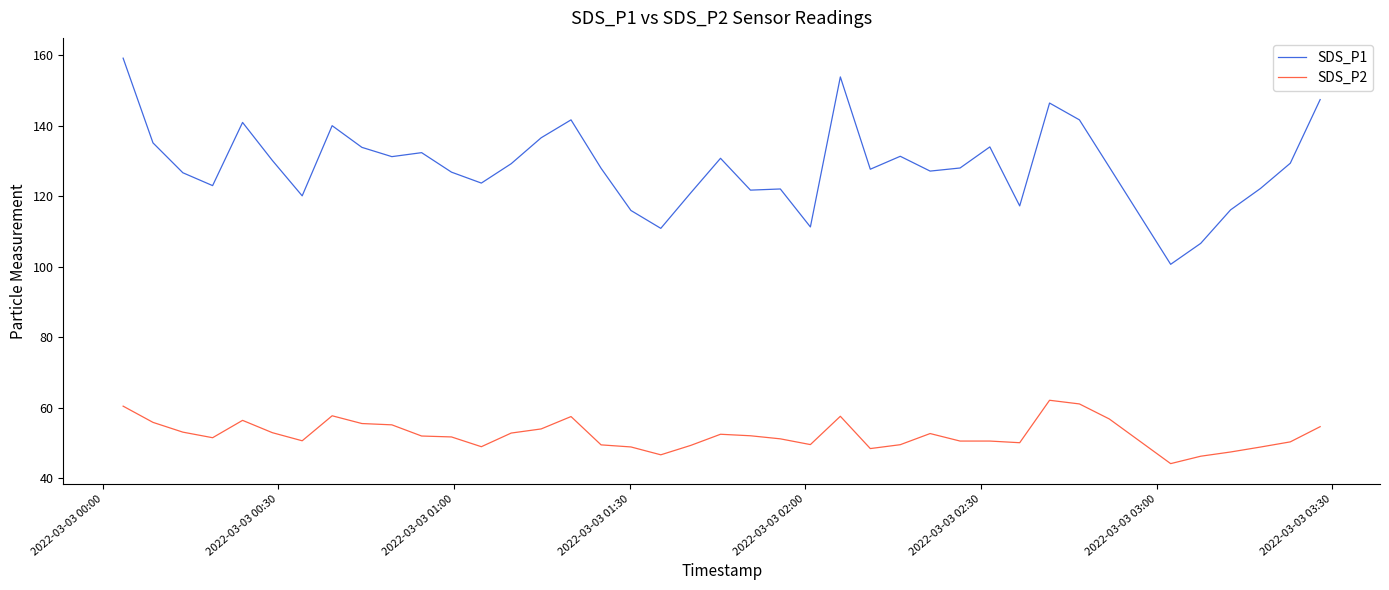

What is the maximum value shown in the chart?

159.1